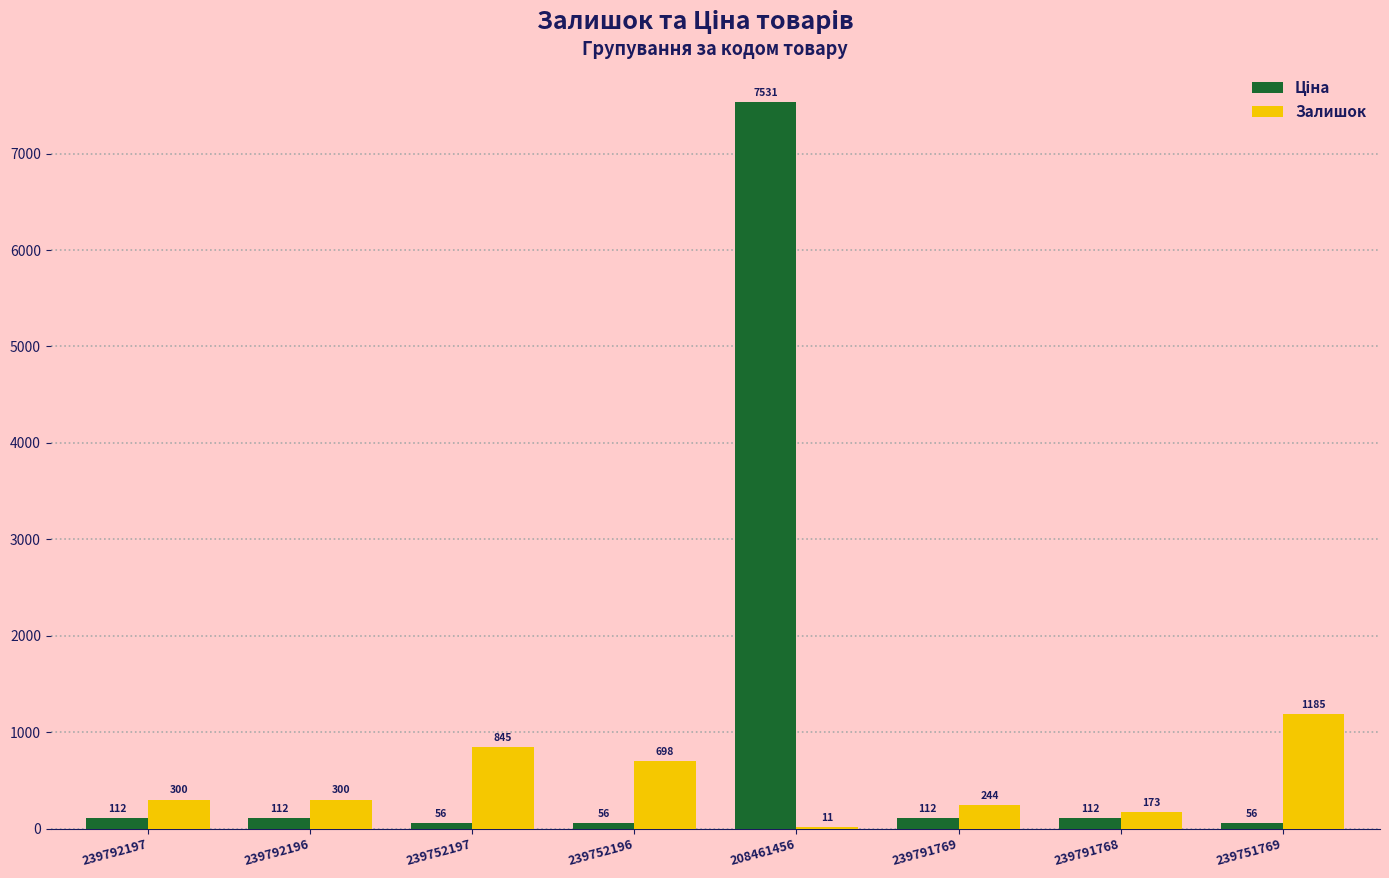

What is the sum of the Залишок values at 239791768 and 239751769?

1358.0